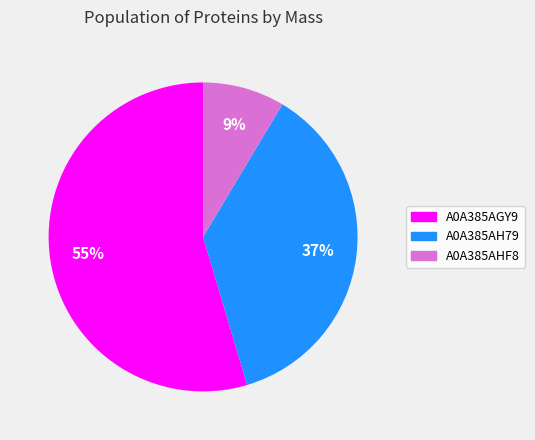

How many segments does this pie chart have?

3